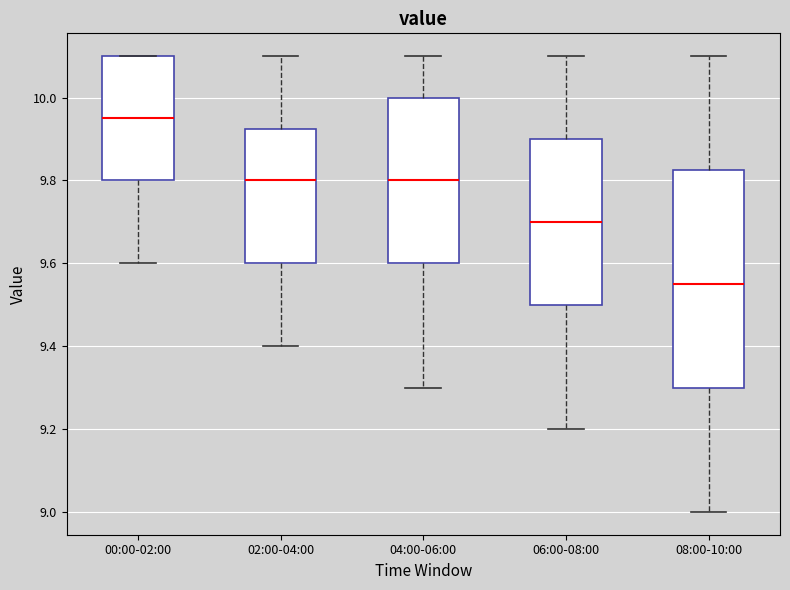

Which box is the tallest, from its lower edge to its upper edge?

08:00-10:00